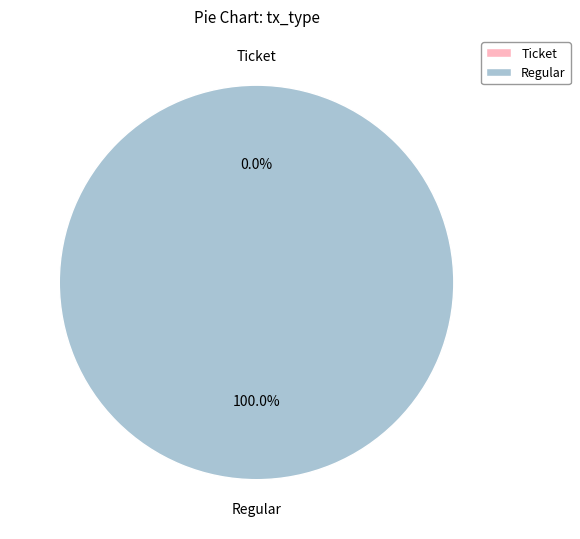

To the nearest percent, what is the difference between the largest and smallest slice percentages?

100%